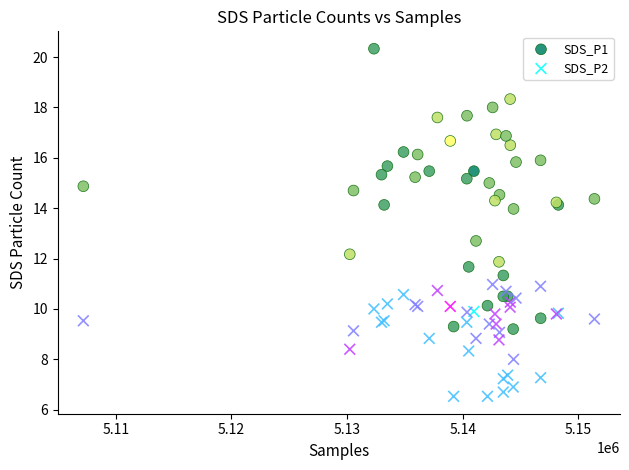

Across all series, what Y value is closest to 13?

12.7